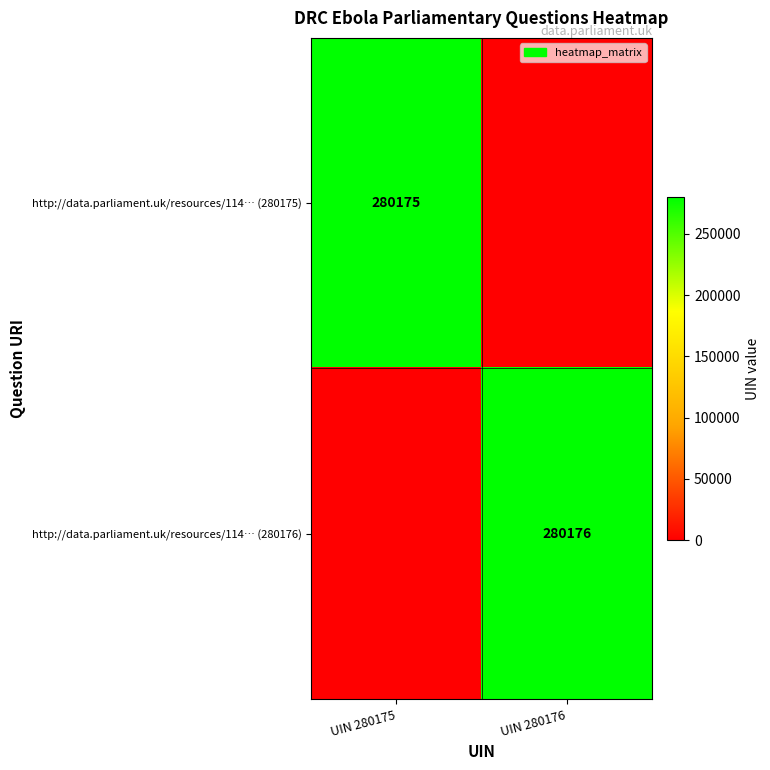

Is it true that http://data.parliament.uk/resources/114… (280176) equals 70377 at UIN 280176?

False